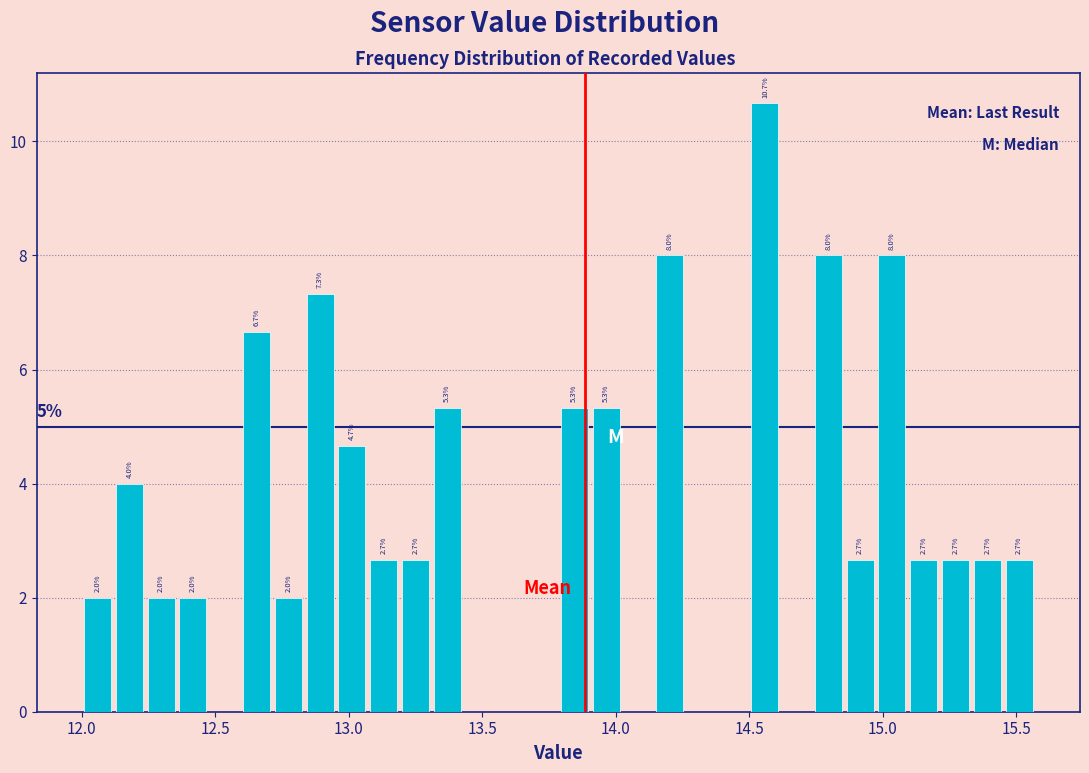

Read against the x-axis, roughly where is the centre of the tallest bar?

14.55